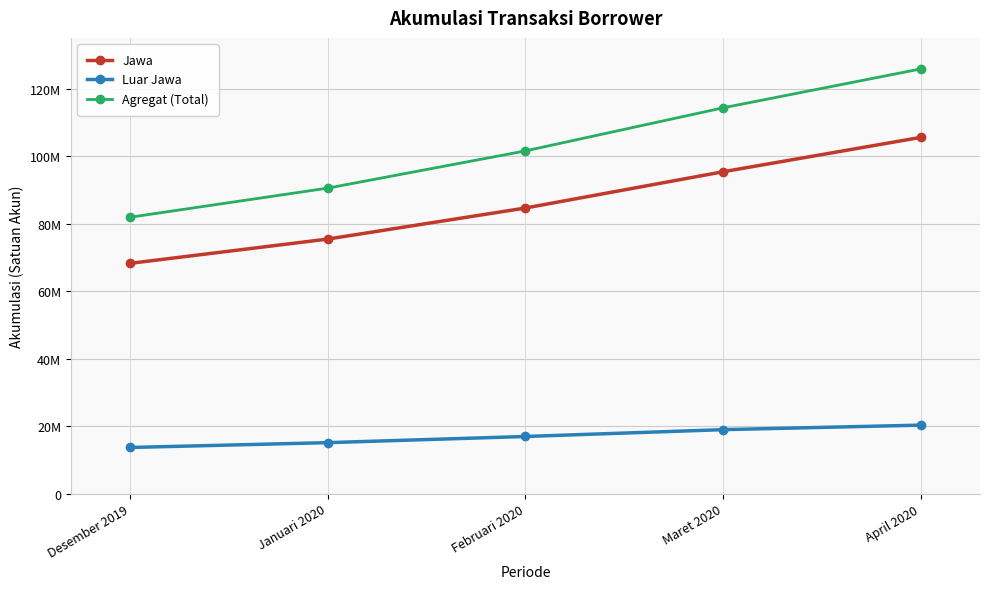

Is this an area chart (filled region under the line)?

No